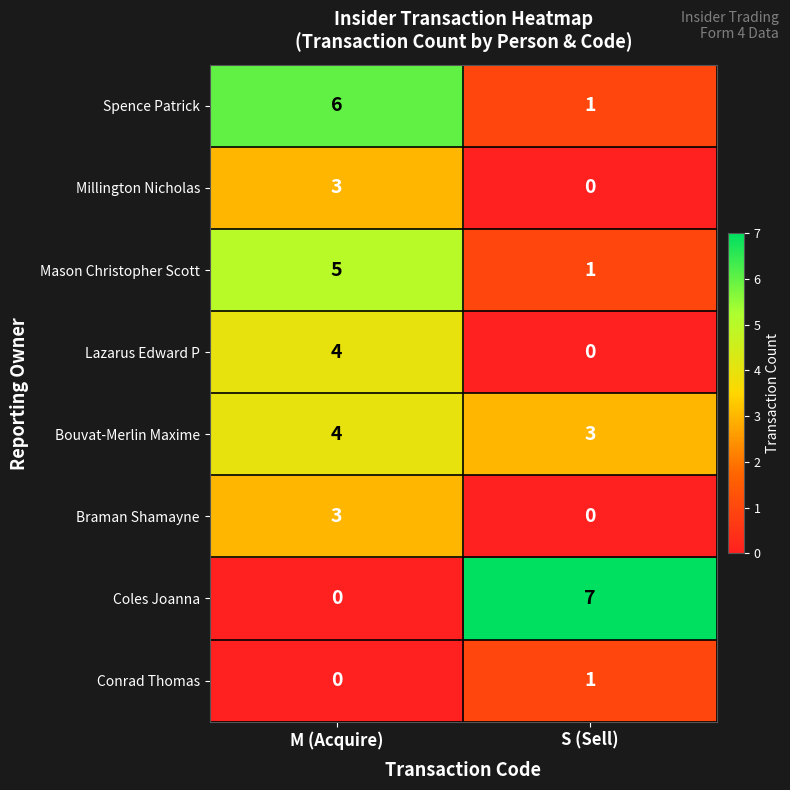

The Mason Christopher Scott series shows 5 at M (Acquire). True or false?

True